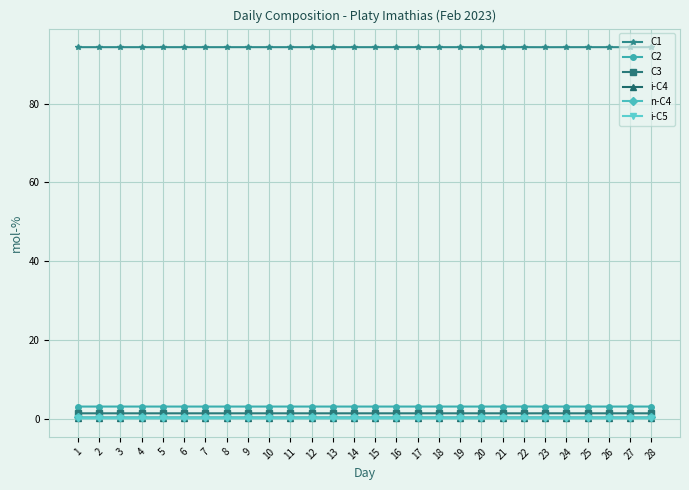

What is the smallest value displayed?

0.1